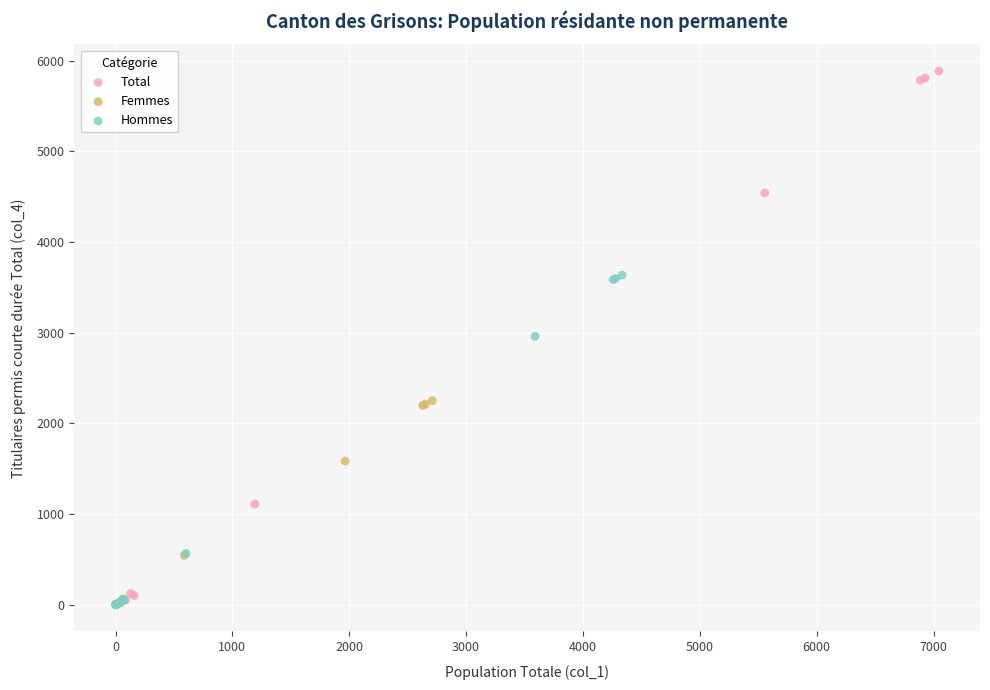

Which series has the widest spread of Y values?

Total